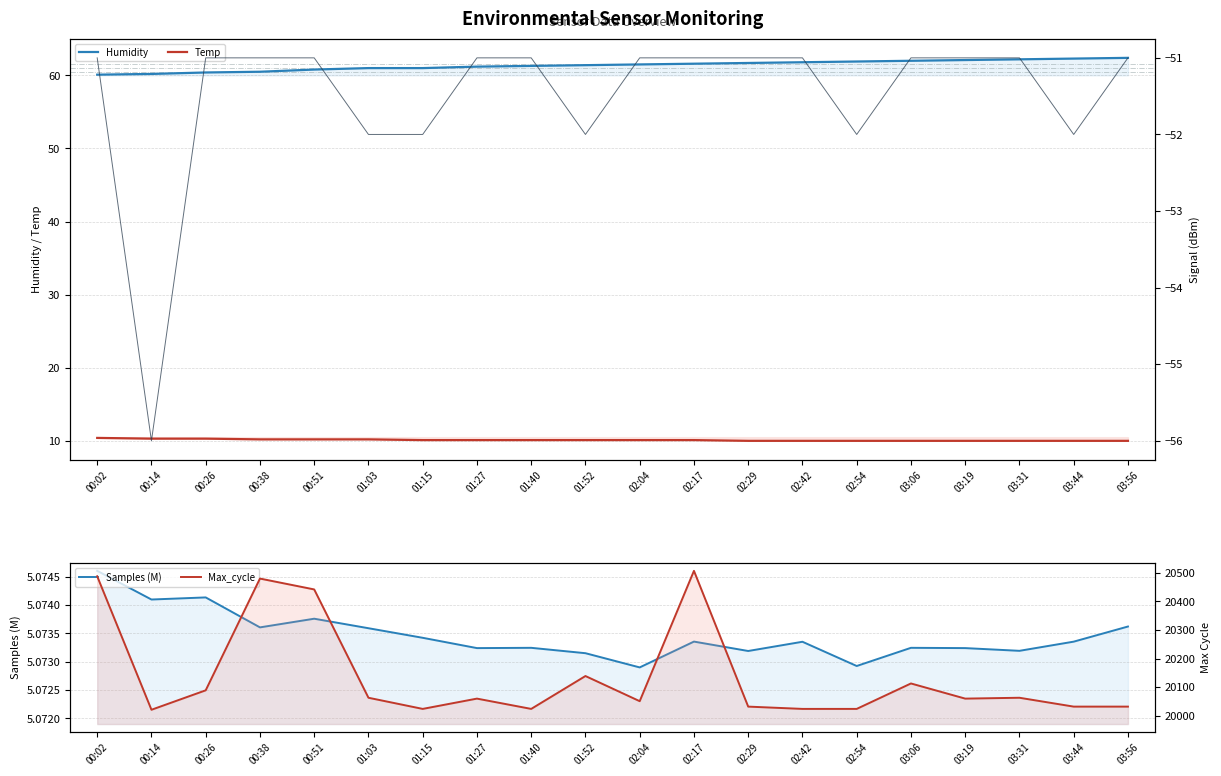

Which series has the largest total across all categories?

Max_cycle